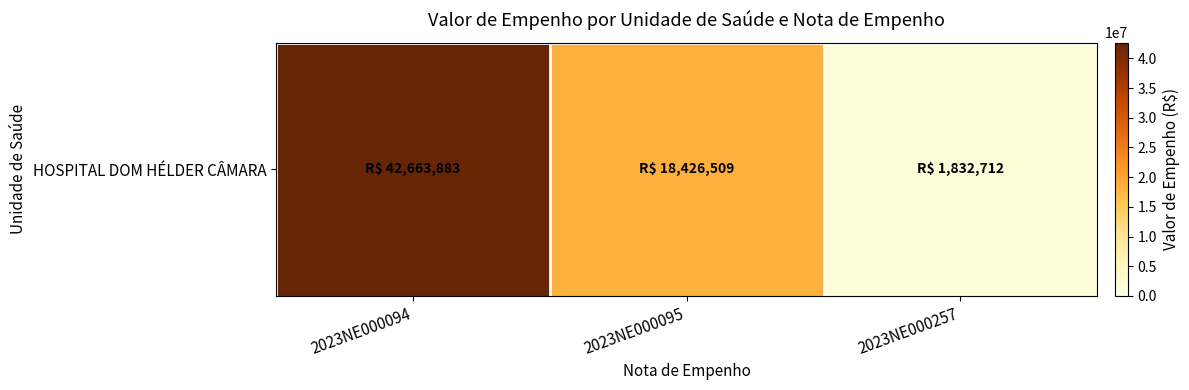

At which category does the chart reach its peak across all series?

2023NE000094